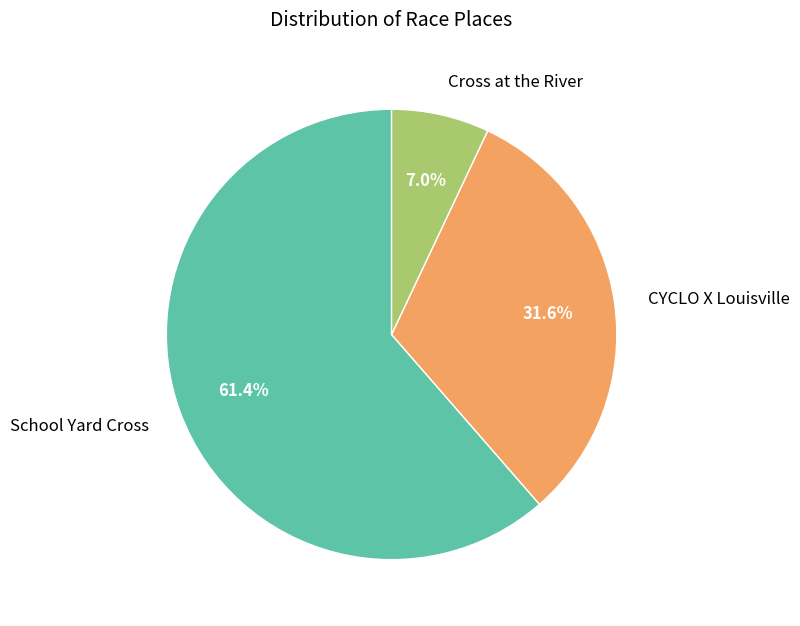

How many segments does this pie chart have?

3